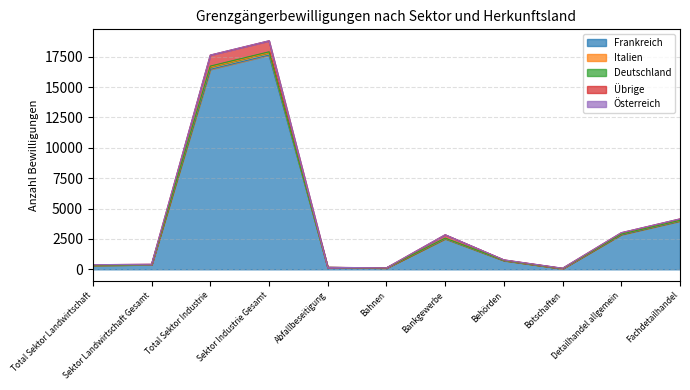

Where is Frankreich nearest to the value 8848?

Fachdetailhandel